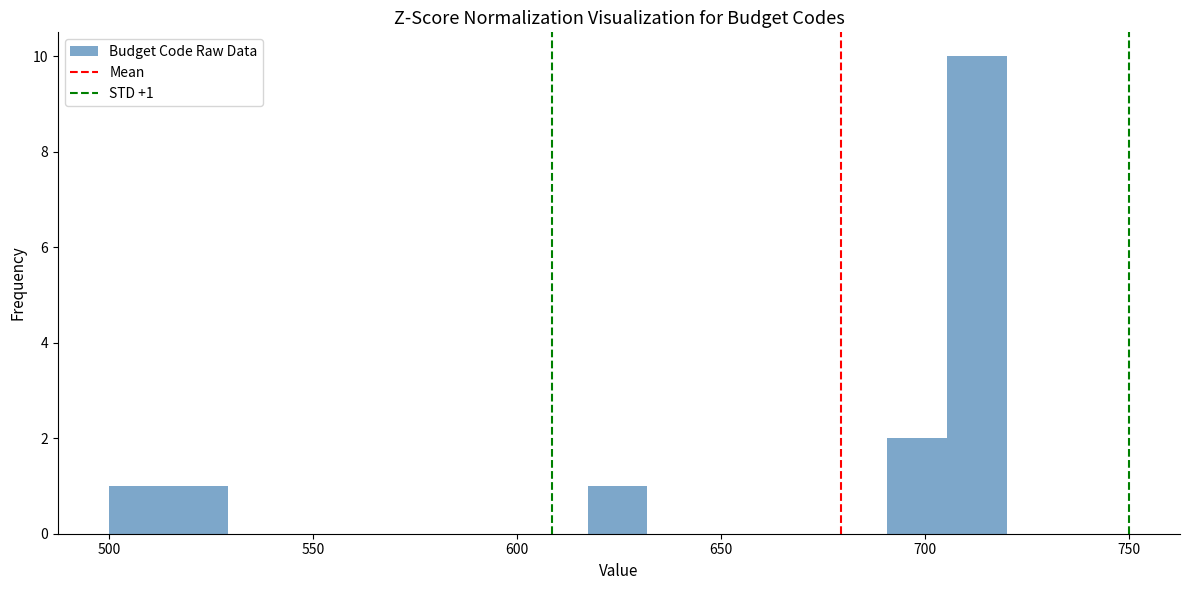

Around what value on the x-axis is the tallest bar? Give the approximate position of its centre, as read against the axis.

715